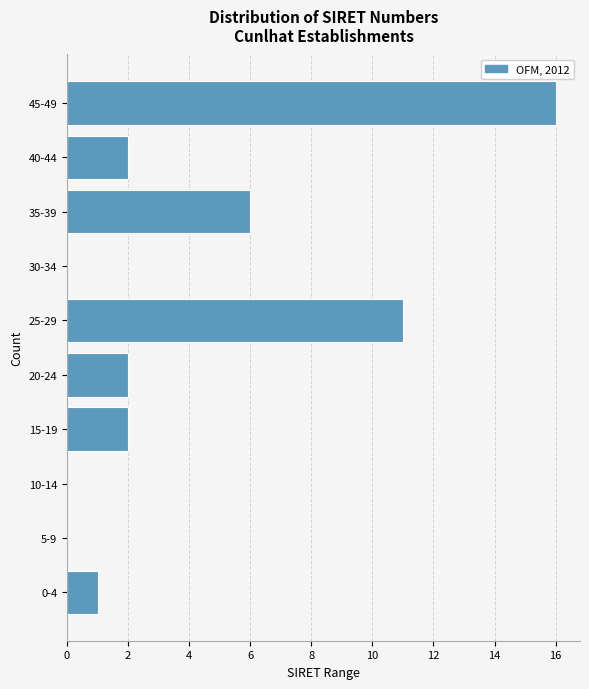

Reading bottom to top, extract all data points from this chart.

0-4=1	5-9=0	10-14=0	15-19=2	20-24=2	25-29=11	30-34=0	35-39=6	40-44=2	45-49=16